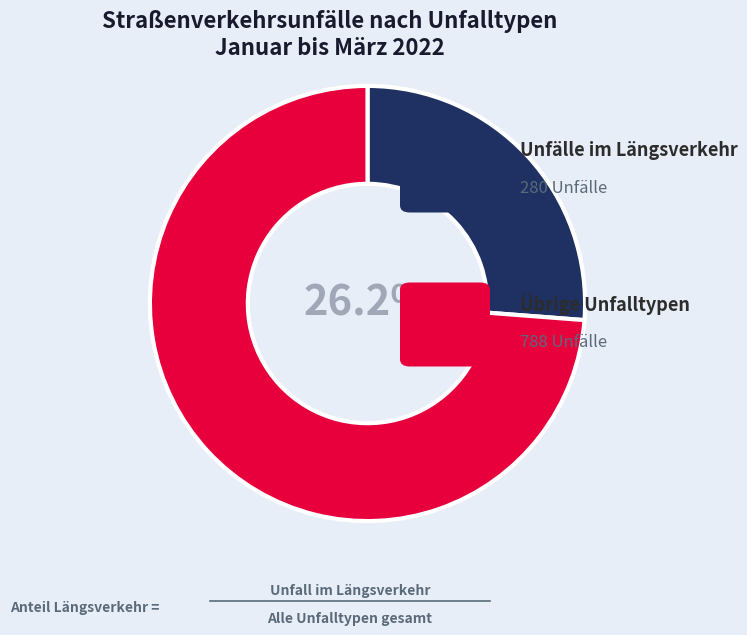

Is there any slice that represents more than half of the pie?

Yes